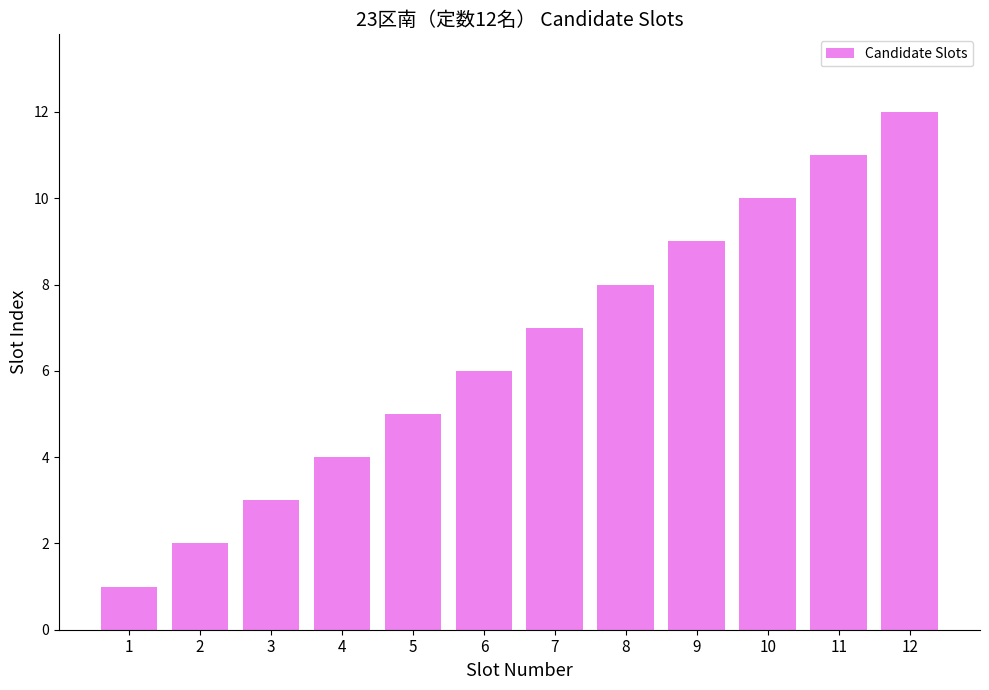

What is the difference between the maximum and minimum values?

11